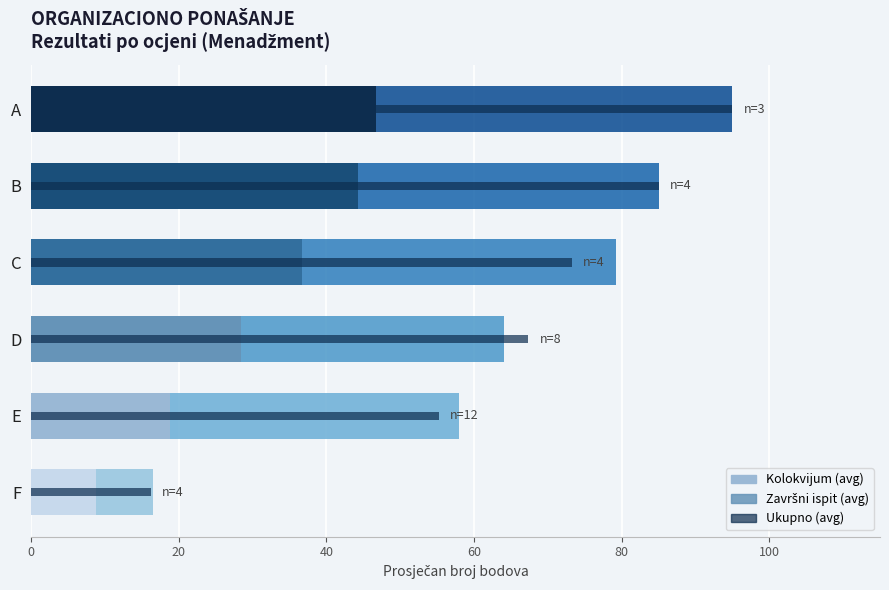

Reading left to right, transcribe all the data shown in this chart.

Kolokvijum (avg): 8.8	18.8	28.4	36.8	44.2	46.7
Završni ispit (avg): 7.8	39.1	35.8	42.5	40.8	48.3